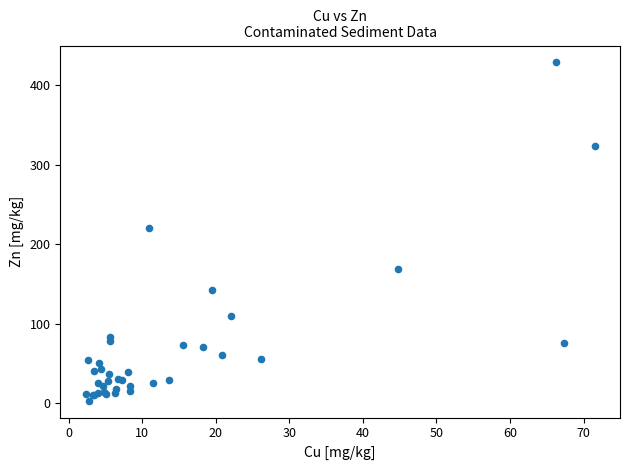

What Y value in the scatter plot is closest to 215?

221.0